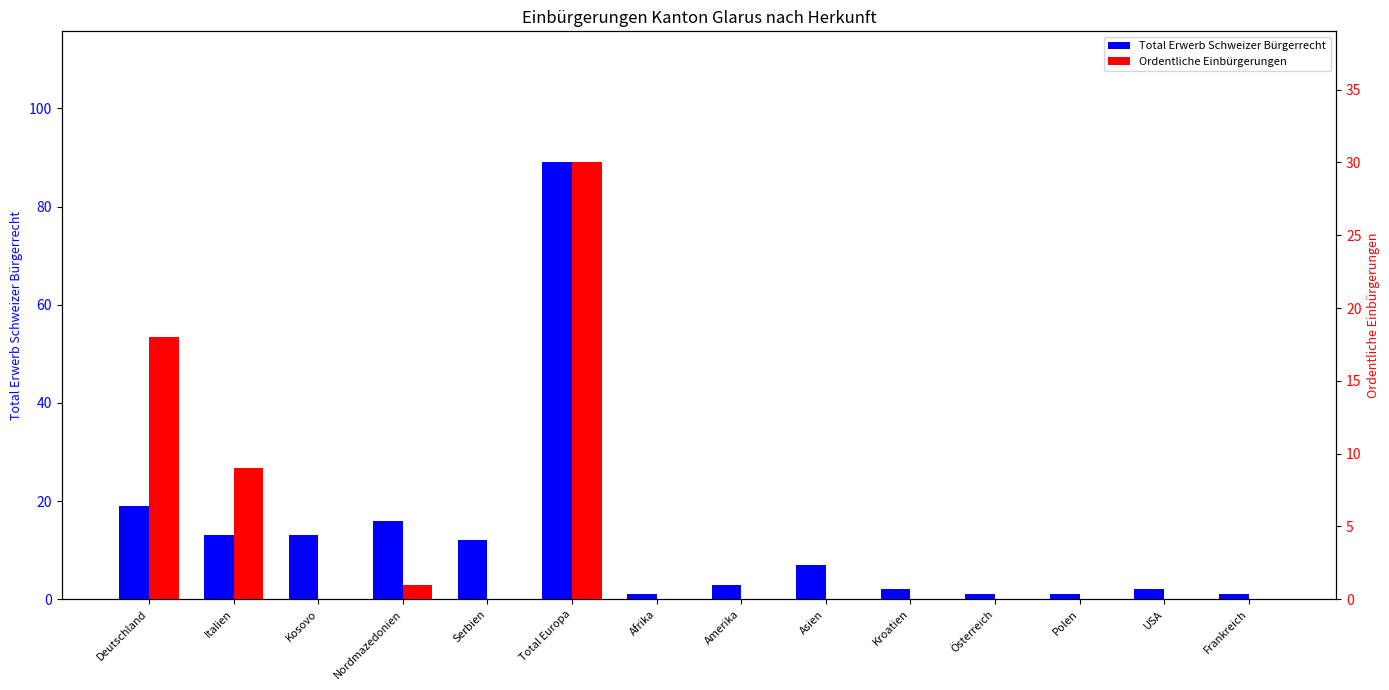

What is the lowest value of the Total Erwerb Schweizer Bürgerrecht series?

1